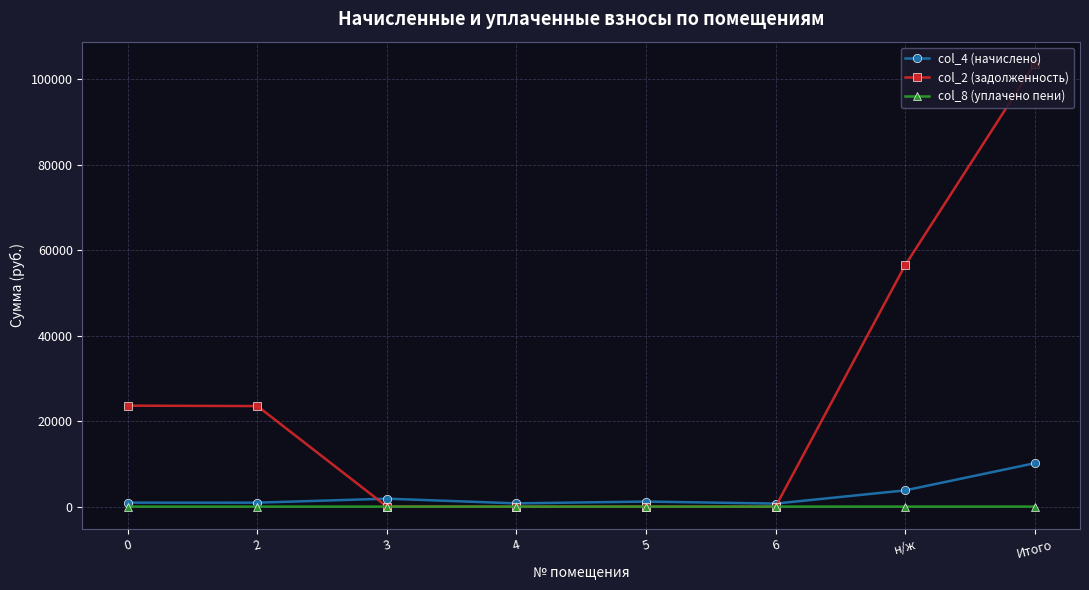

What is the difference between the second highest and second lowest values in the col_8 (уплачено пени) series?

3.7